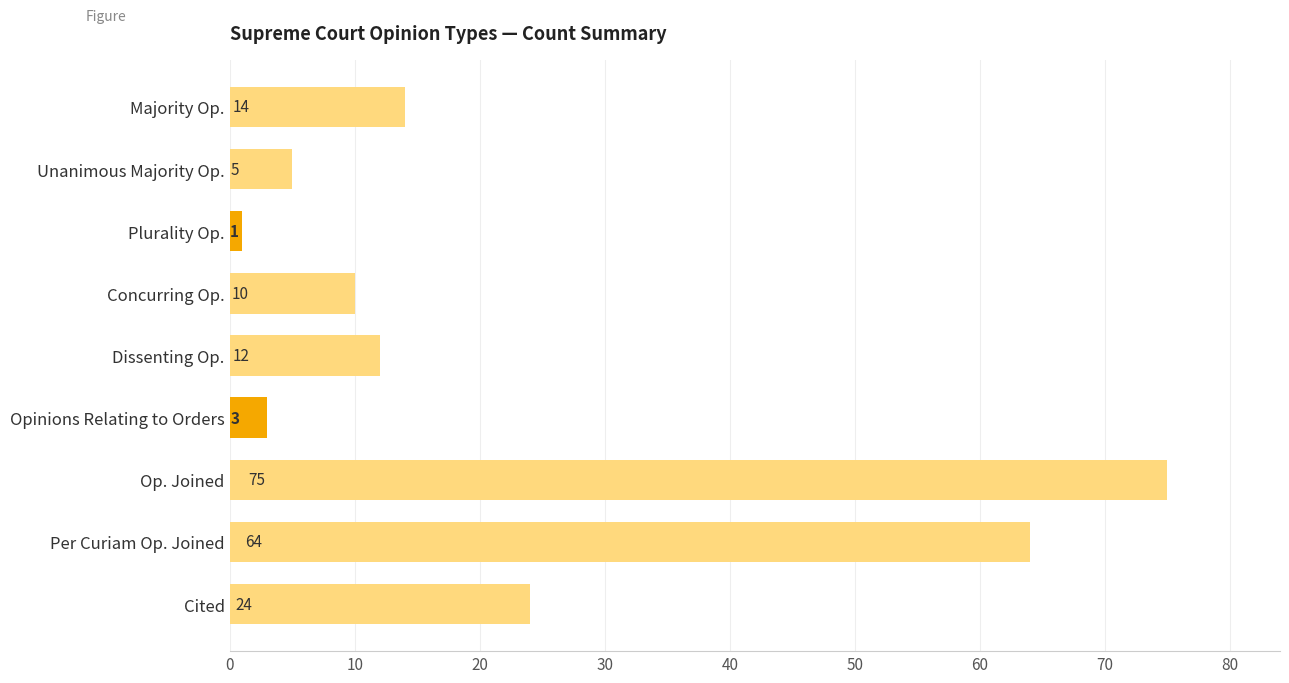

What is the average value?

23